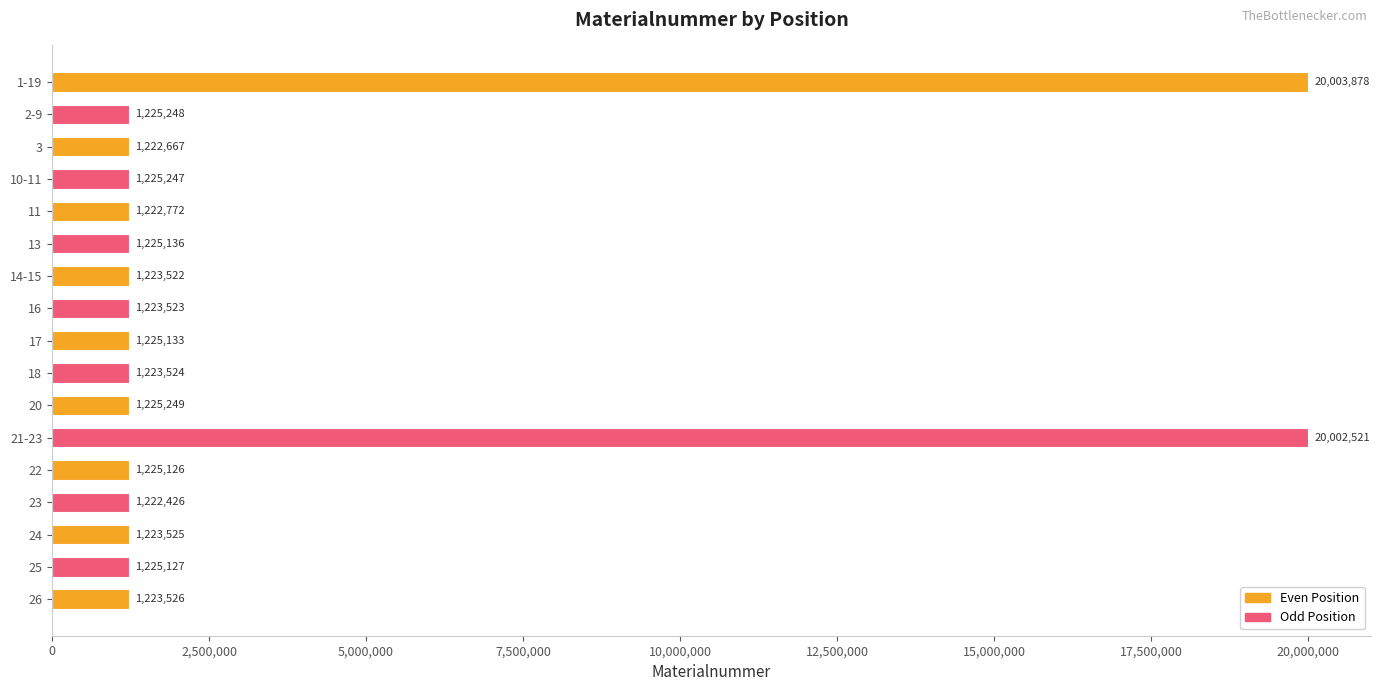

Where is the data nearest to the value 10613152?

20